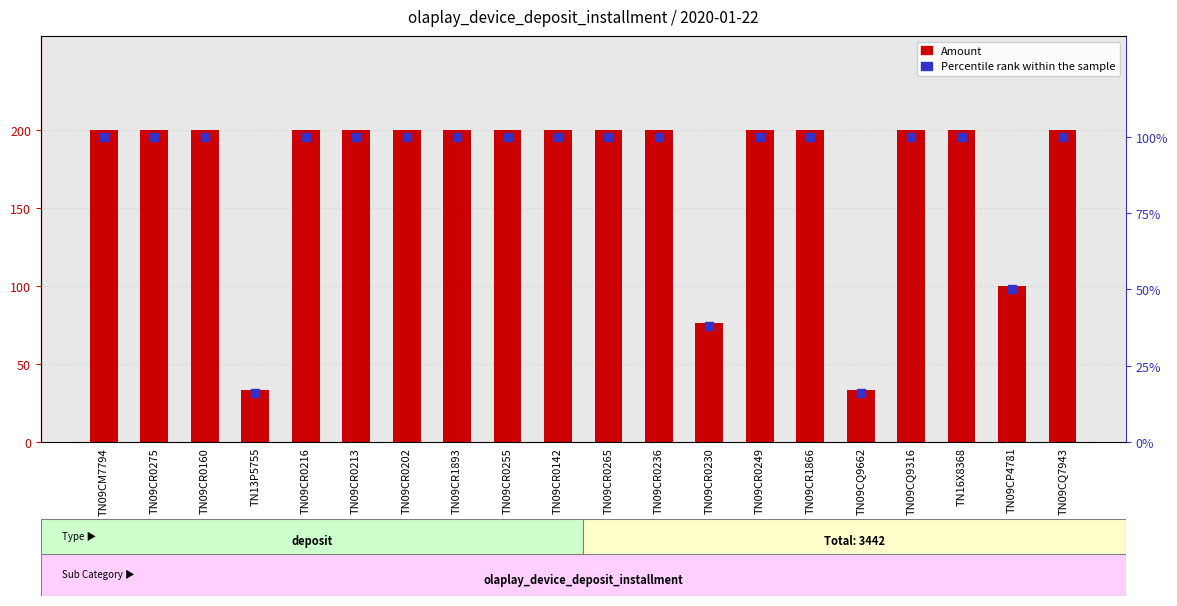

Is the value of Amount (deposit installment) at TN09CR0142 greater than the value of Percentile rank within the sample at TN09CQ9662?

Yes